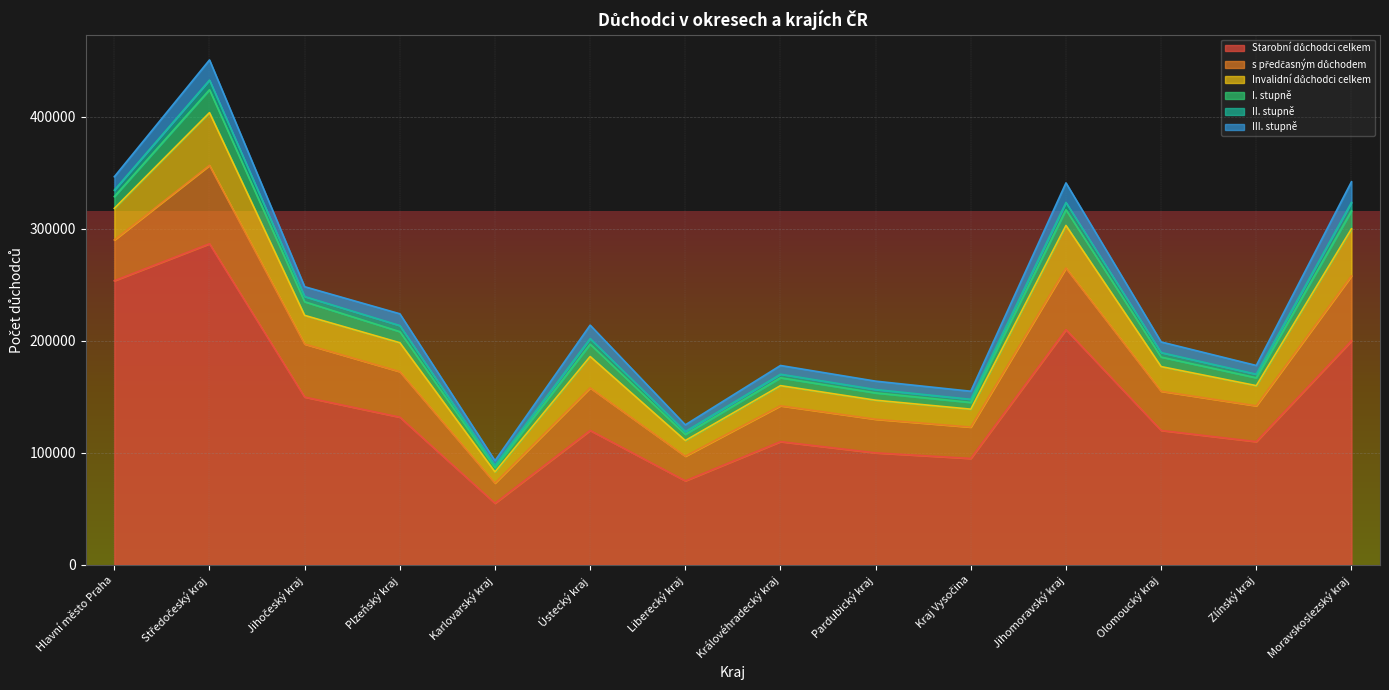

At which category does II. stupně reach its first local peak?

Středočeský kraj